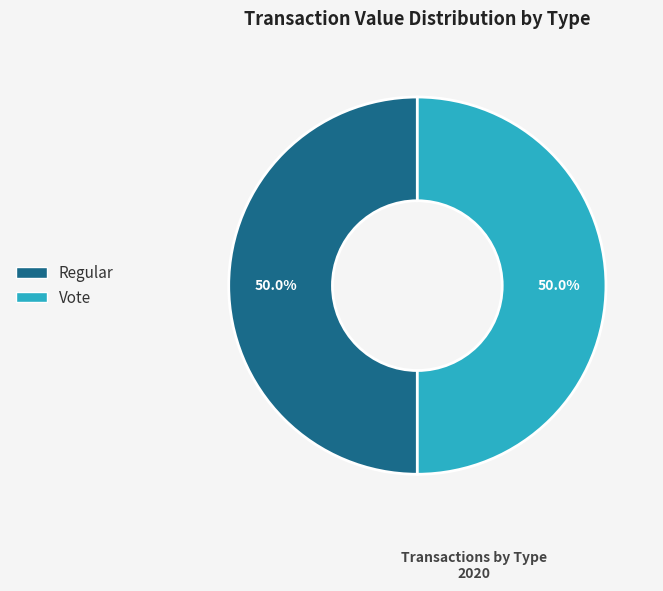

How many slices are in this pie chart?

2